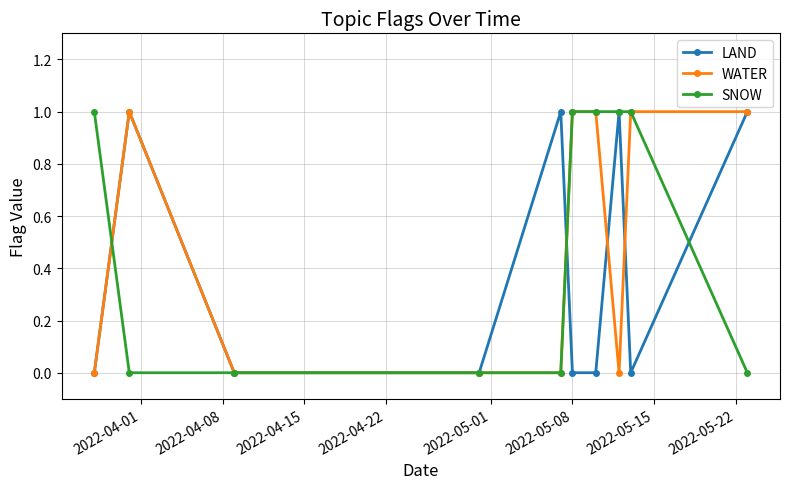

Reading right to left, extract all data points from this chart.

LAND: 1	0	1	0	0	1	0	0	1	0
WATER: 1	1	0	1	1	0	0	0	1	0
SNOW: 0	1	1	1	1	0	0	0	0	1